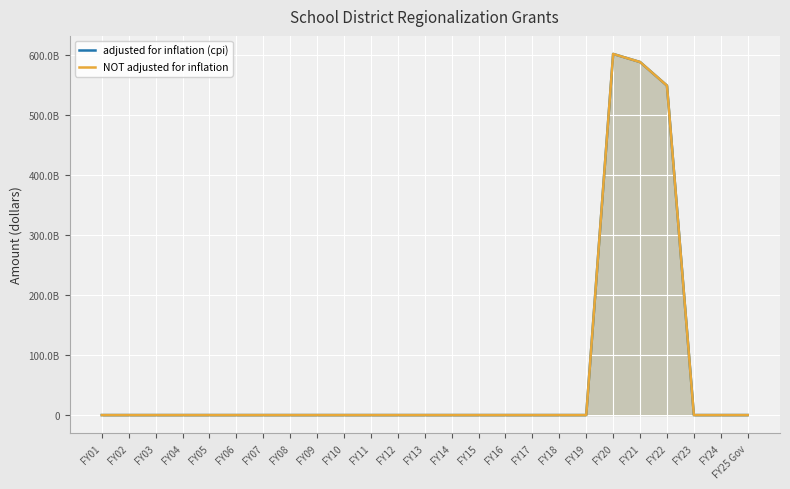

True or false: NOT adjusted for inflation and adjusted for inflation (cpi) intersect in this chart.

False